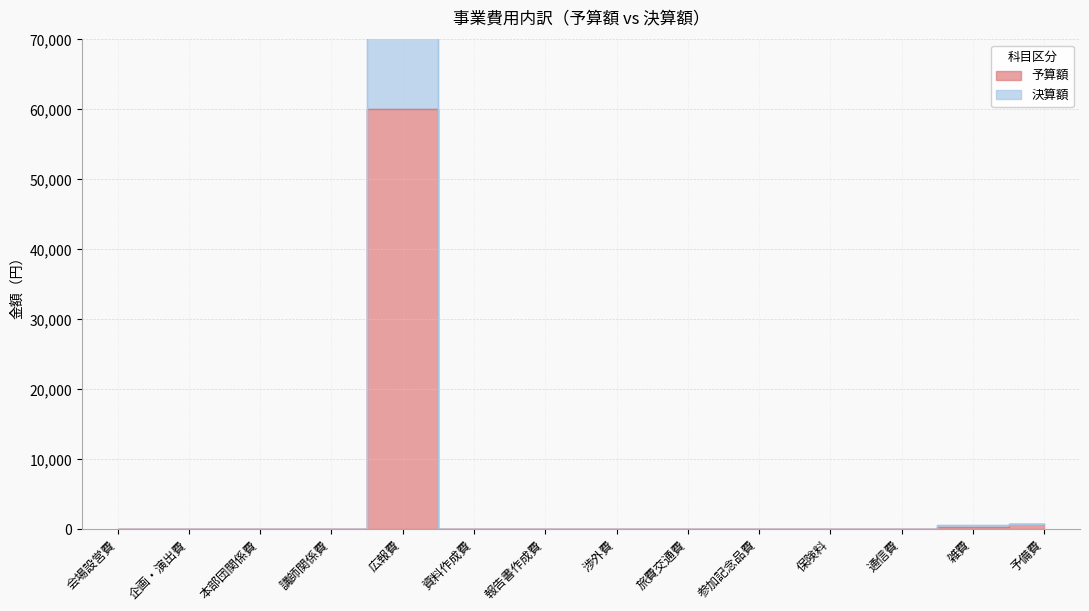

What position from the left is 資料作成費?

6